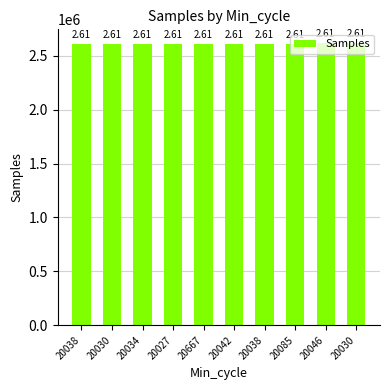

List the labels in order of value, smallest first.

20027, 20038, 20085, 20667, 20034, 20038, 20030, 20042, 20046, 20030